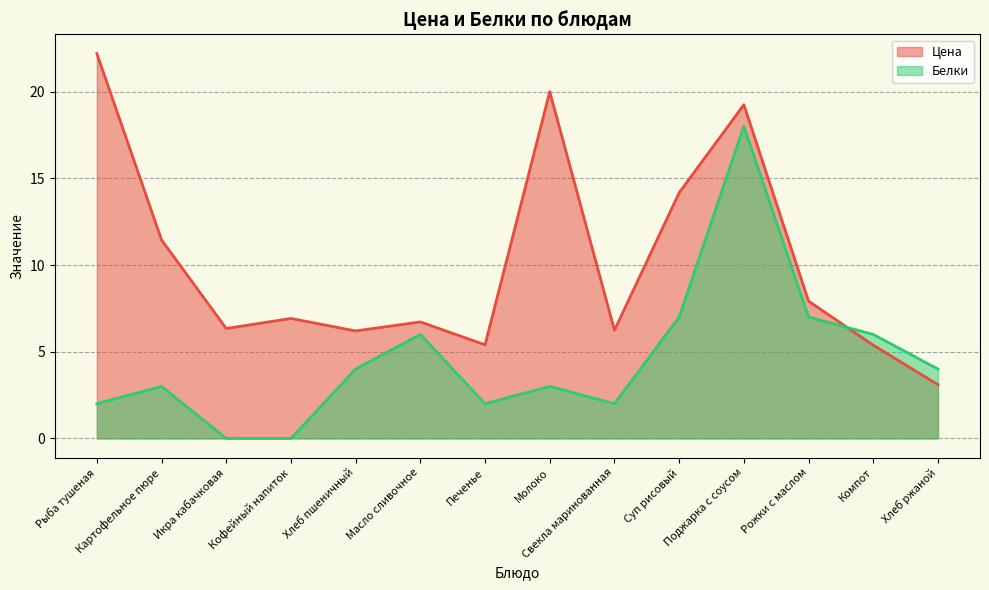

Which series changed the most between Икра кабачковая and Компот?

Белки